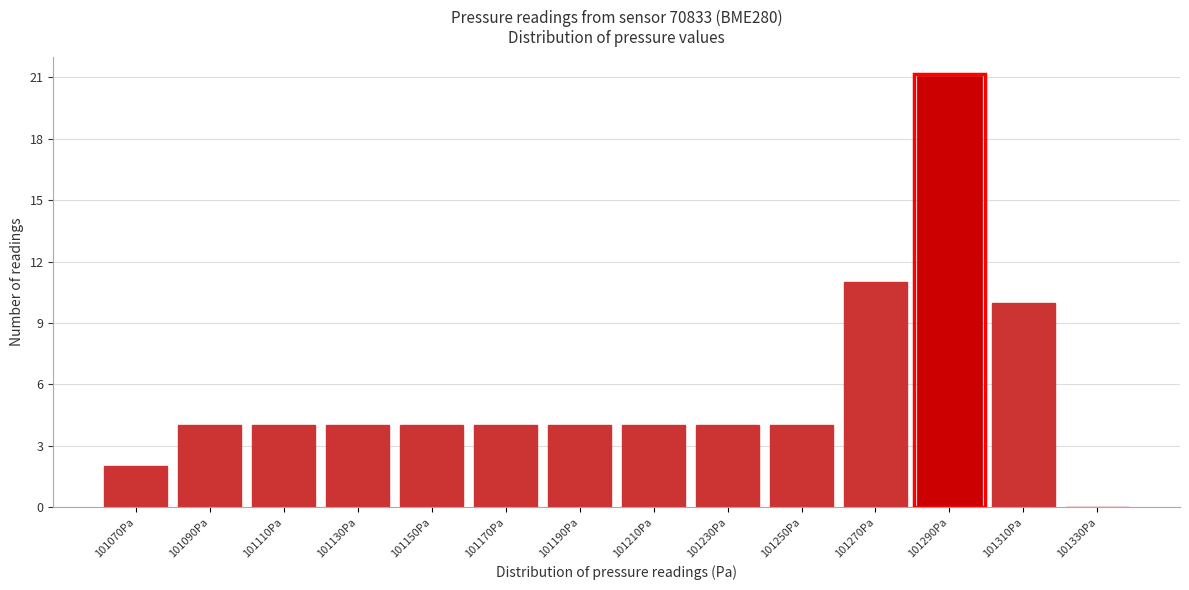

What is the height of the bar covering 101180 to 101200 on the x-axis? The values are not printed on the chart, so give them approximately, as read against the axis.

4